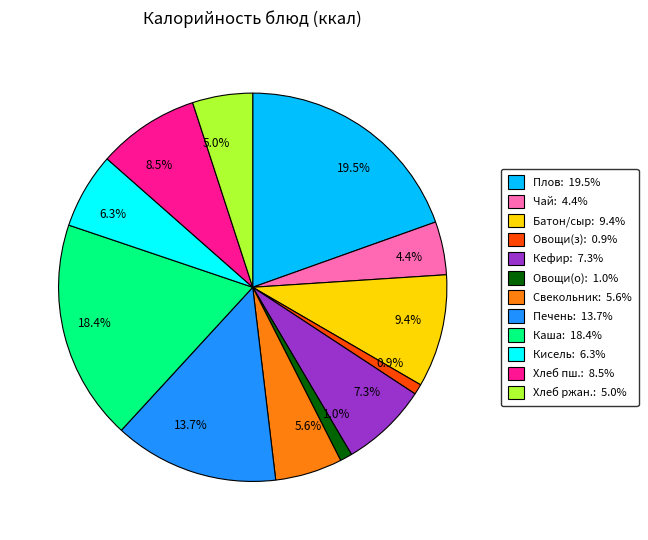

Between Печень: 13.7% and Каша: 18.4%, which is larger?

Каша: 18.4%